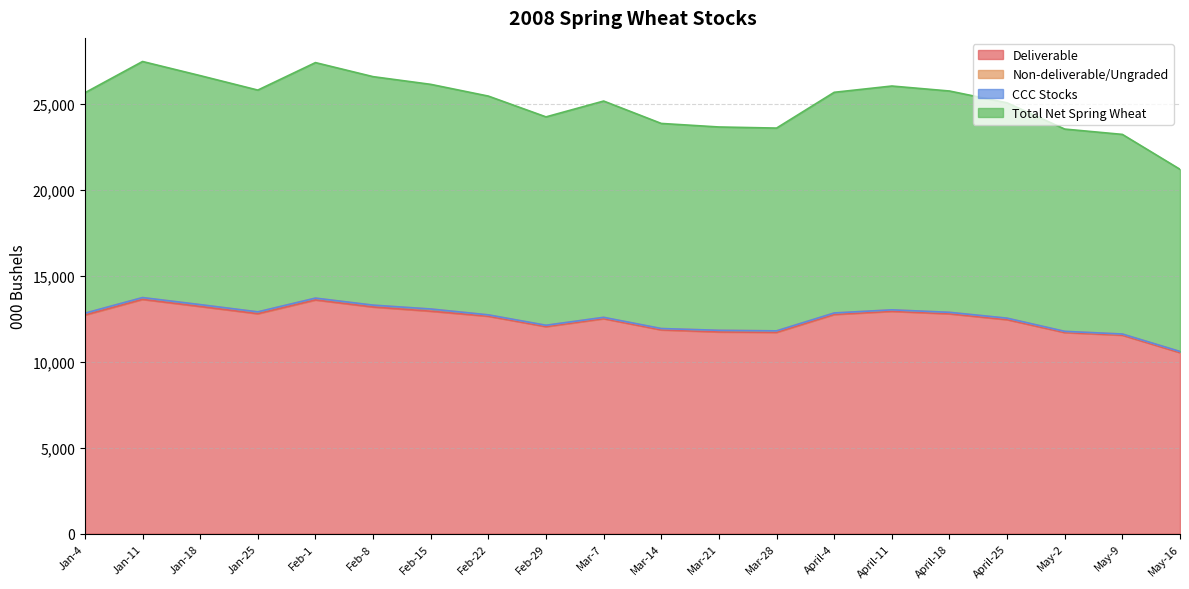

Read the Total Net Spring Wheat value at Mar-21.

23674